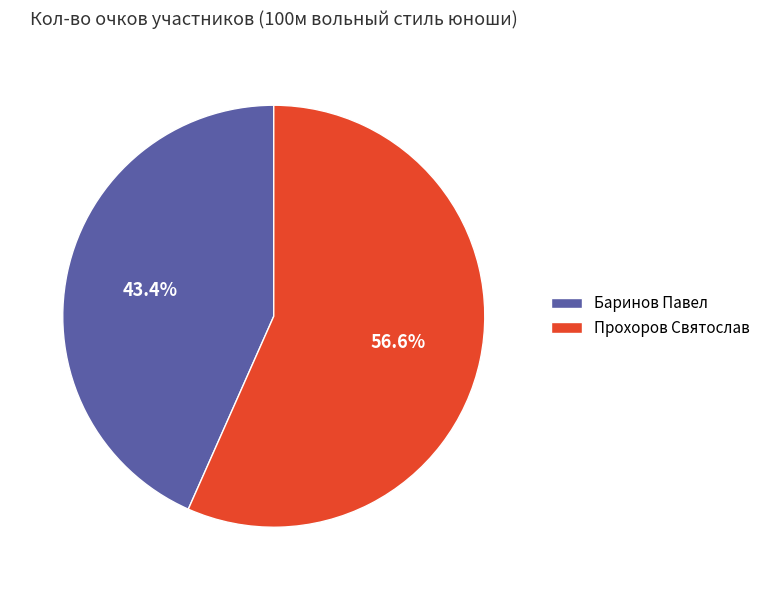

Count the number of slices in the pie.

2